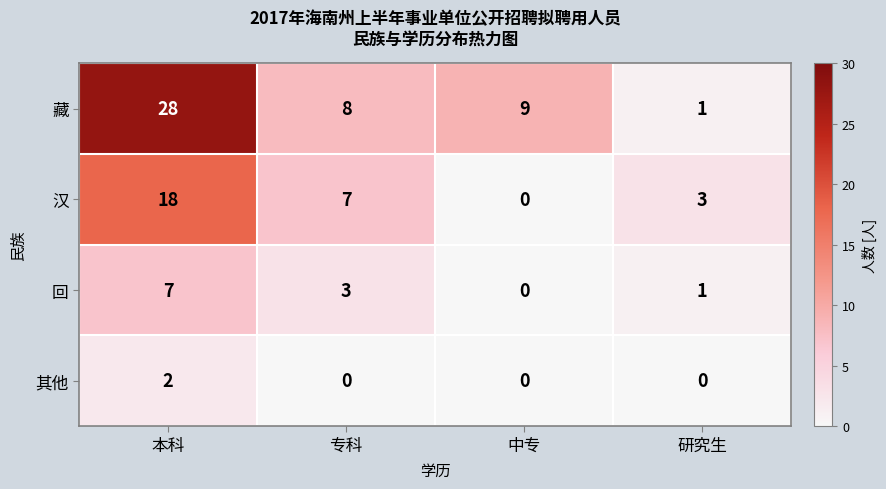

Reading right to left, extract all data points from this chart.

藏: 1	9	8	28
汉: 3	0	7	18
回: 1	0	3	7
其他: 0	0	0	2